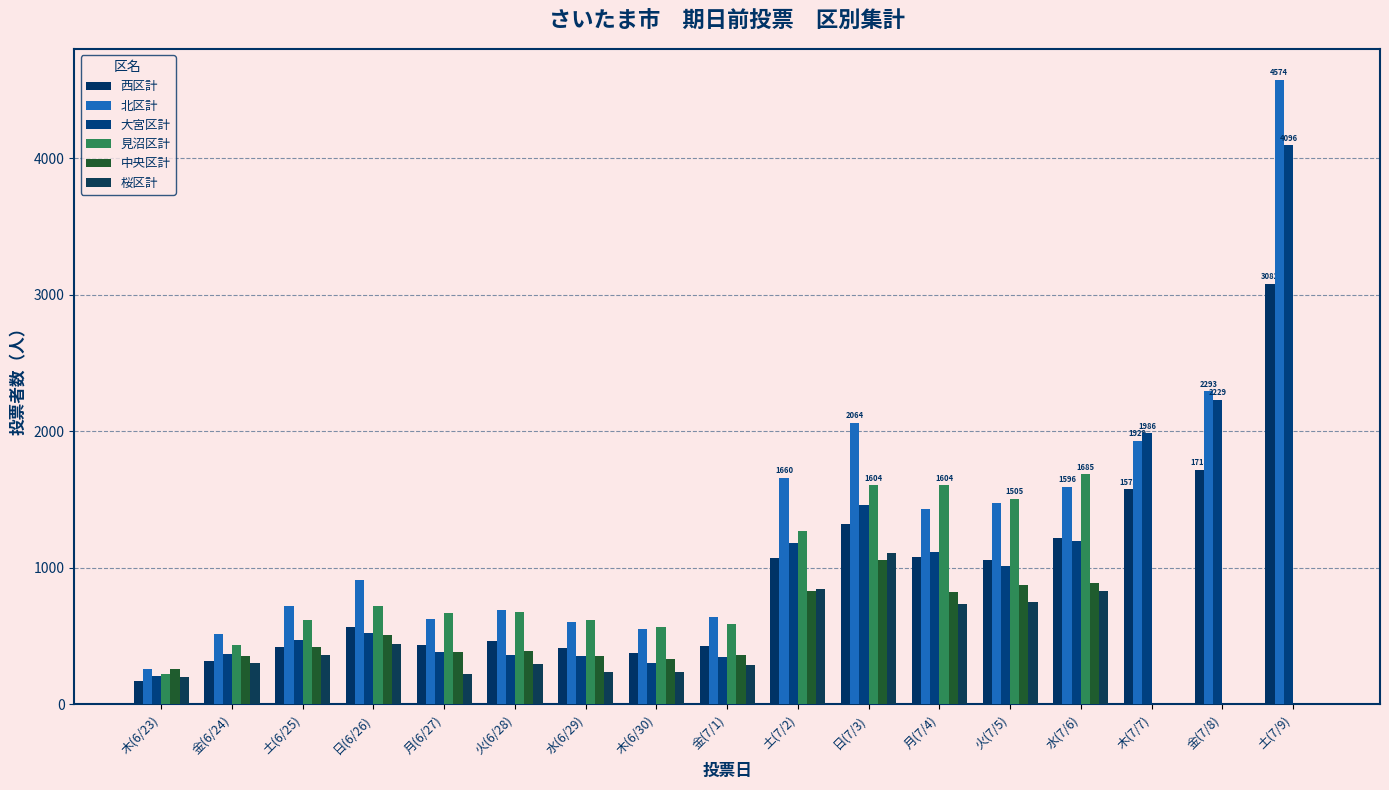

Which has a higher value, 土(7/9) or 日(7/3)?

土(7/9)